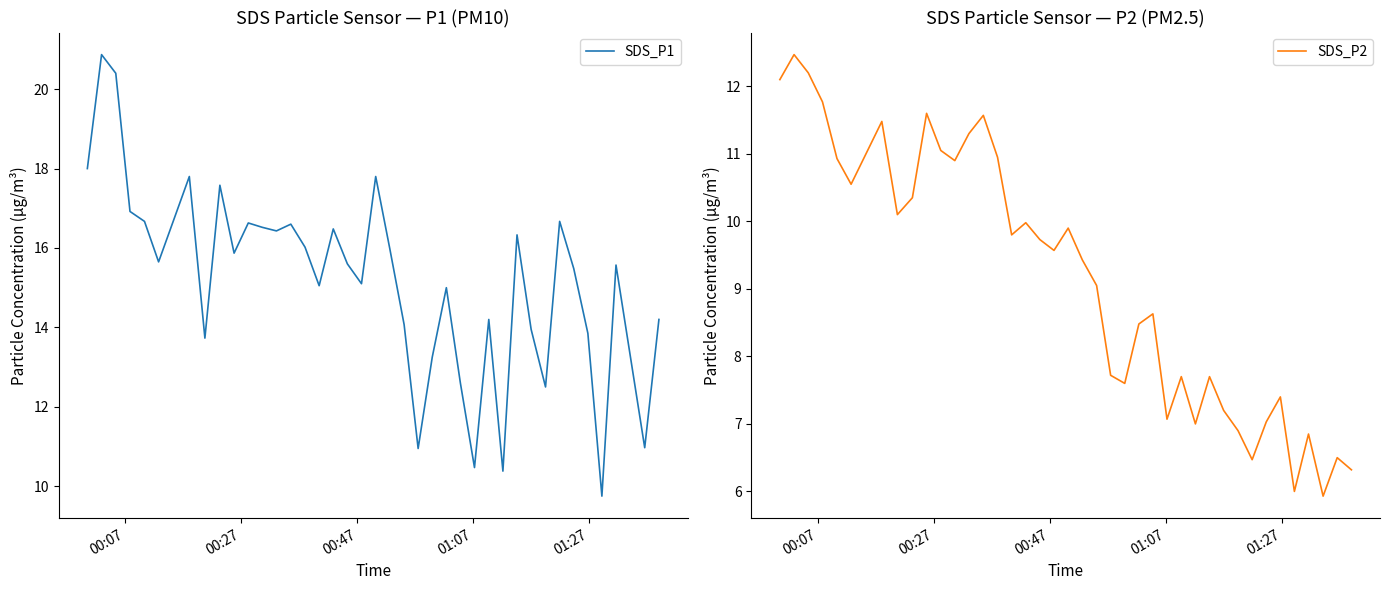

What is the lowest value of the SDS_P1 series?

9.8